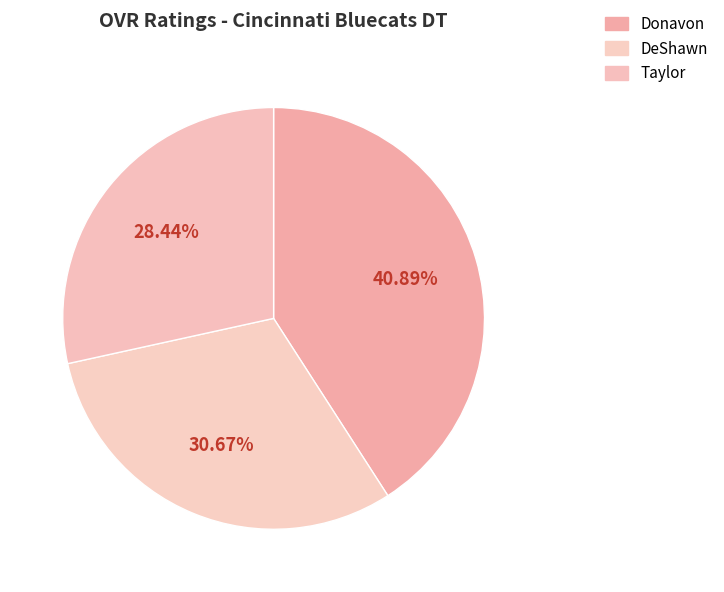

What portion of the pie excludes Donavon?

59.1%